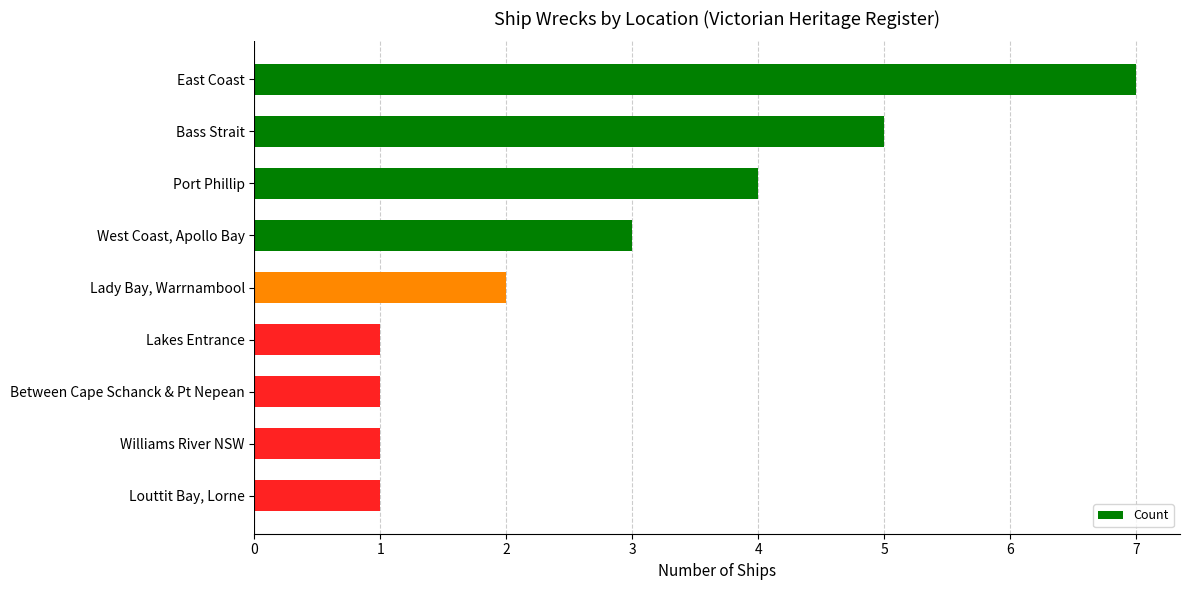

Is it true that the value at Lakes Entrance is 2?

False